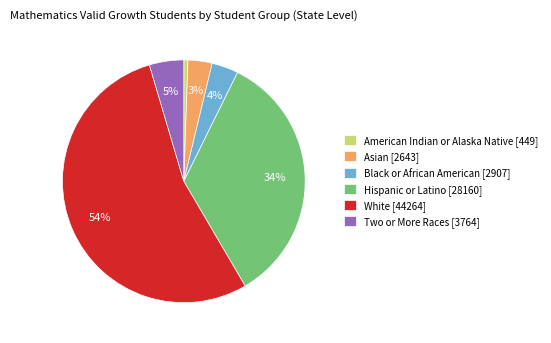

True or false: Two or More Races accounts for 5% of the total.

True